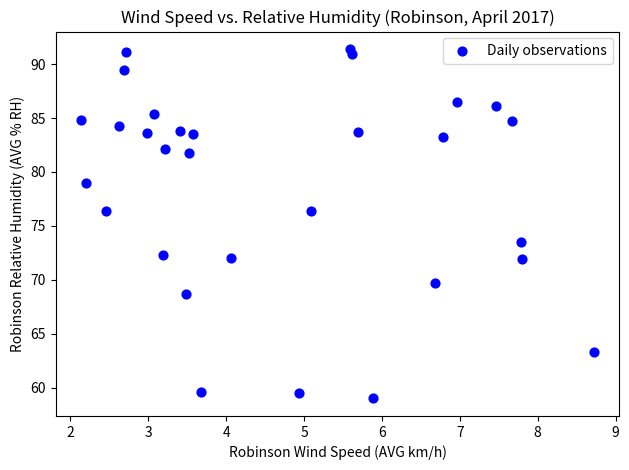

What is the range of Y values (max minus min)?

32.4